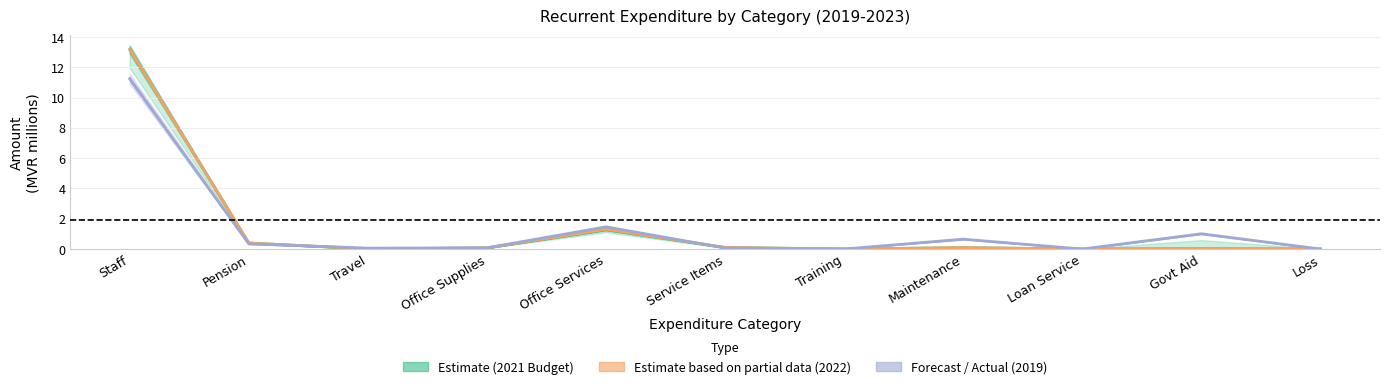

The value of Recurrent_2023 at Office Supplies is 0.0. True or false?

False